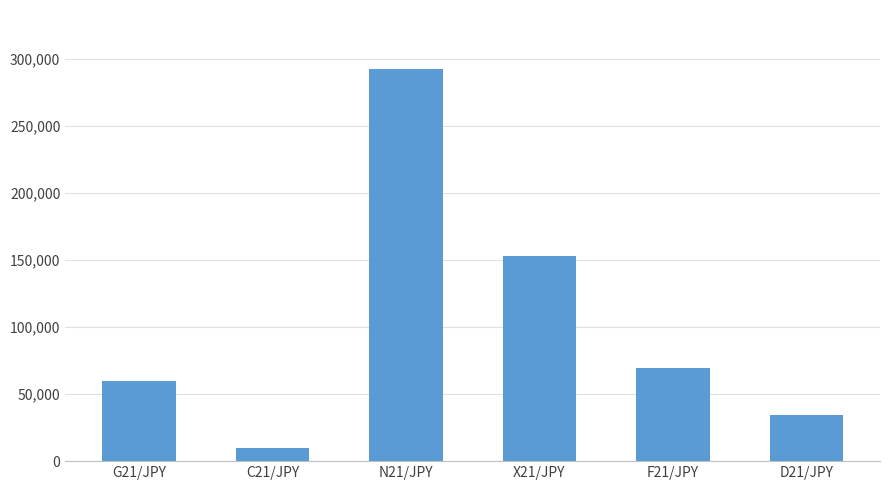

Rank the categories by value from highest to lowest.

N21/JPY, X21/JPY, F21/JPY, G21/JPY, D21/JPY, C21/JPY